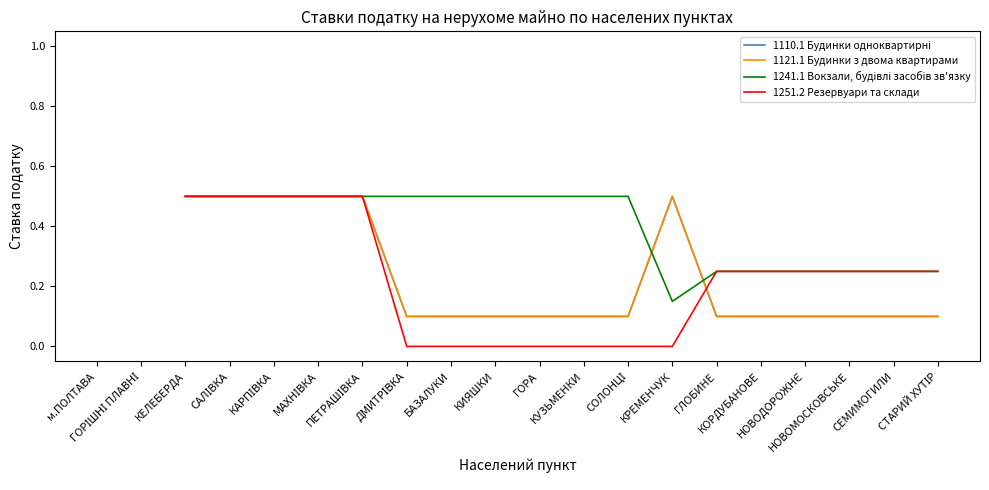

What is the label of the 1st point from the left?

м.ПОЛТАВА